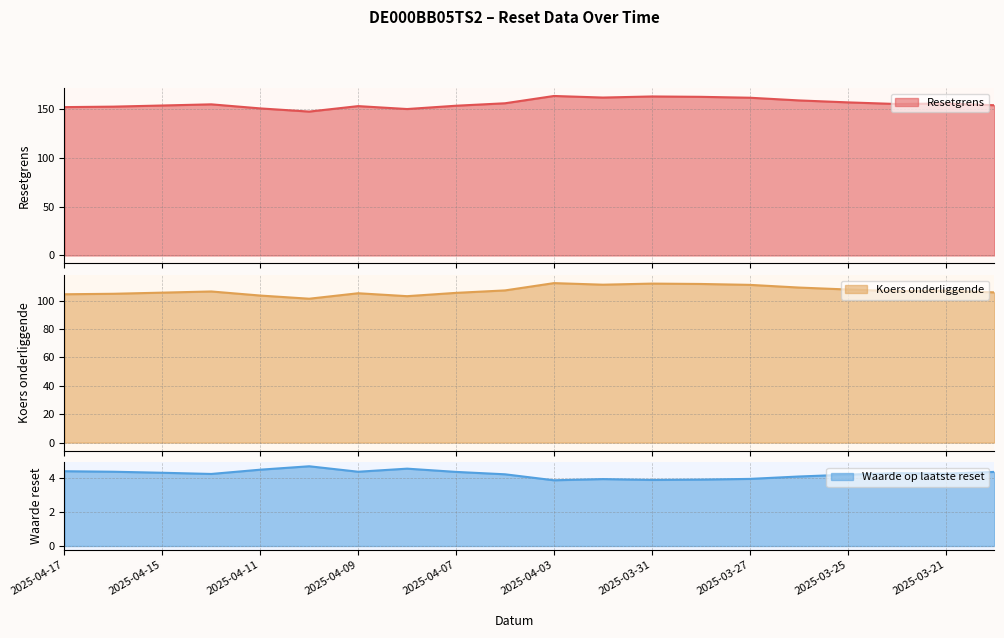

What is the average value of the Waarde op laatste reset series?

4.2